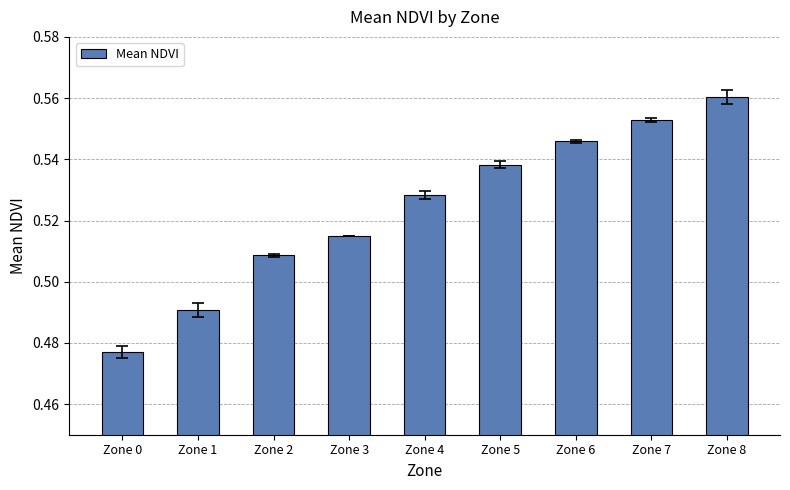

How many categories are shown in the chart?

9